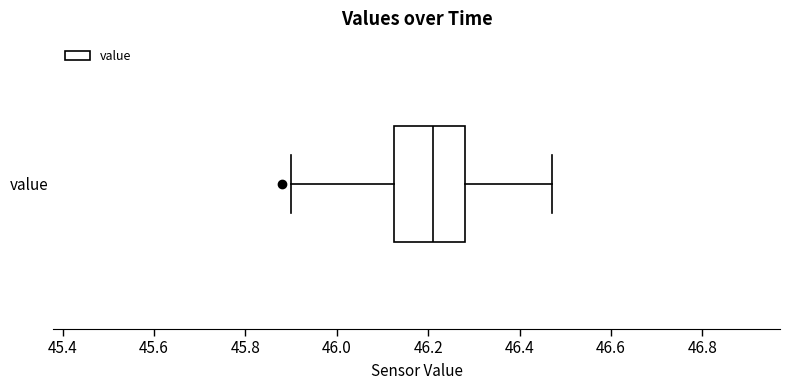

Where does the right whisker of the box for value end on the x-axis? The values are not printed on the chart, so give them approximately, as read against the axis.

46.48